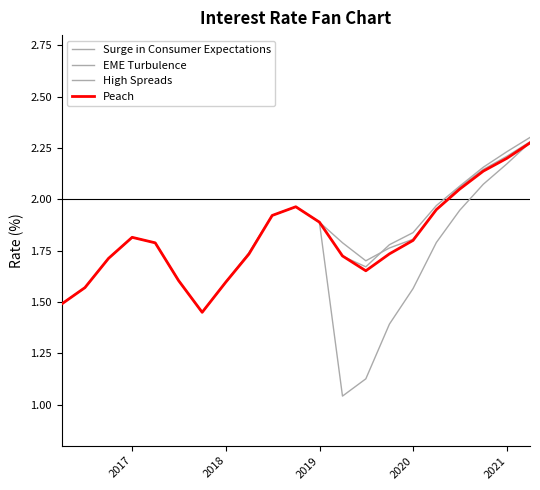

What is the value of the Peach point at the 21st from the left?

2.3